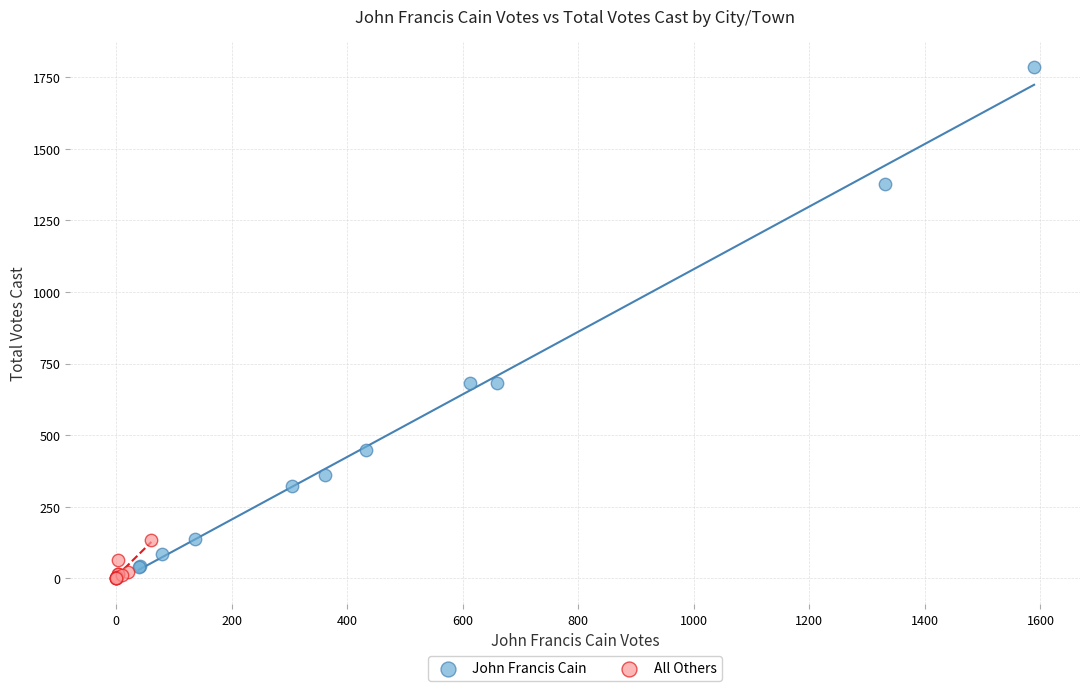

Which series contains the highest Y value?

John Francis Cain